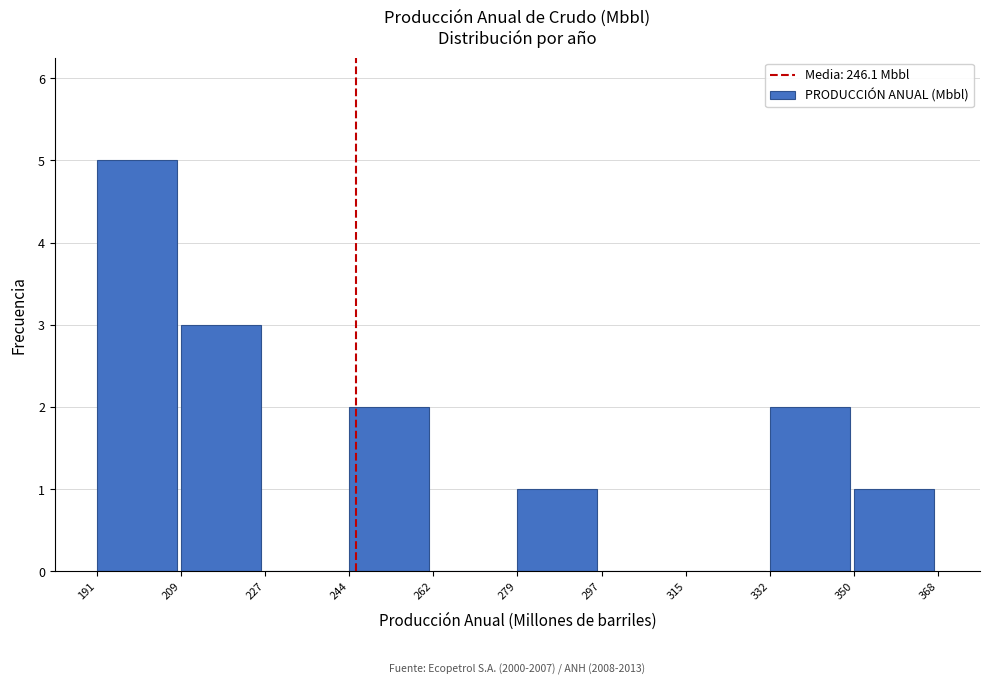

Which range on the x-axis has the tallest bar?

191 to 209